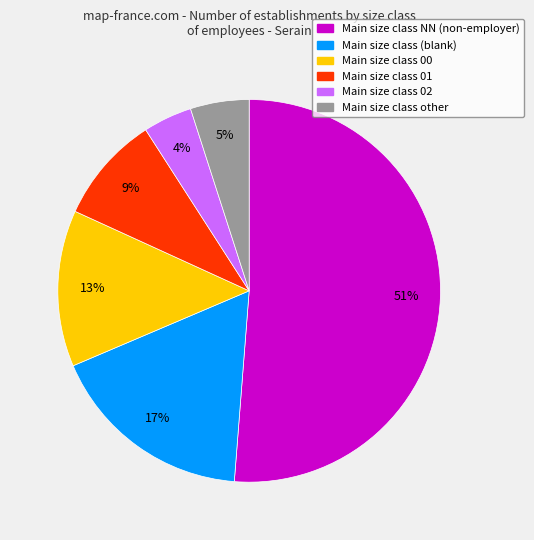

How many slices are in this pie chart?

6